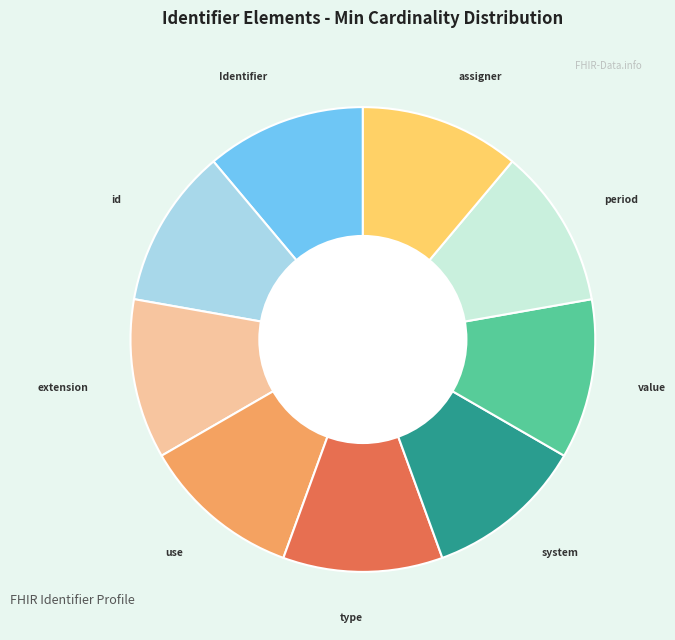

Count the number of slices in the pie.

9